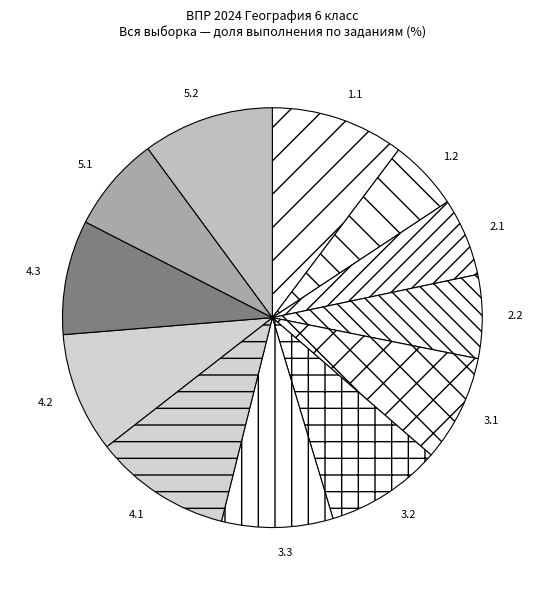

The 2.2 slice represents 1% of the pie. True or false?

False